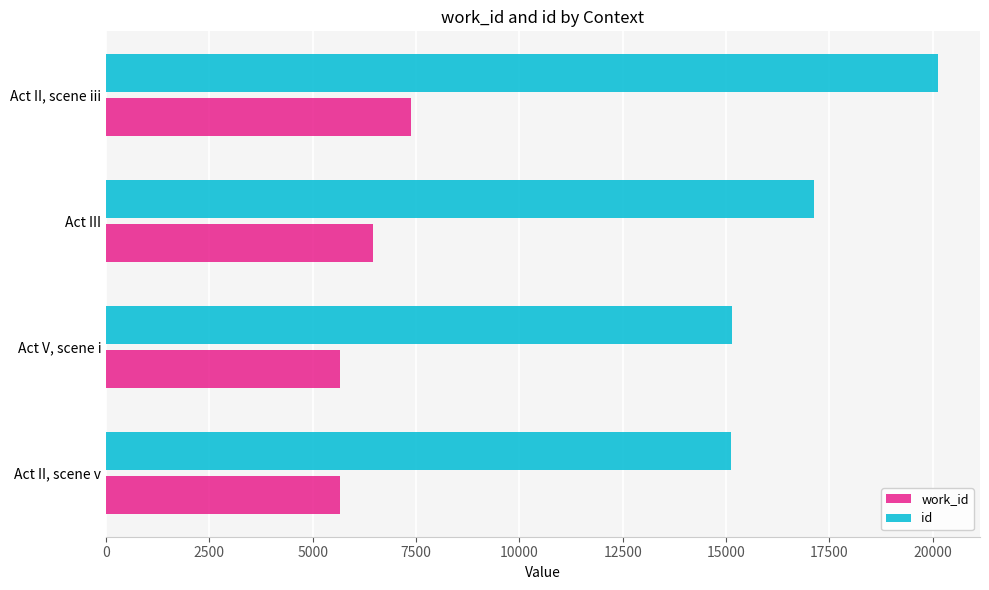

At which category is the sum across all series the highest?

Act II, scene iii